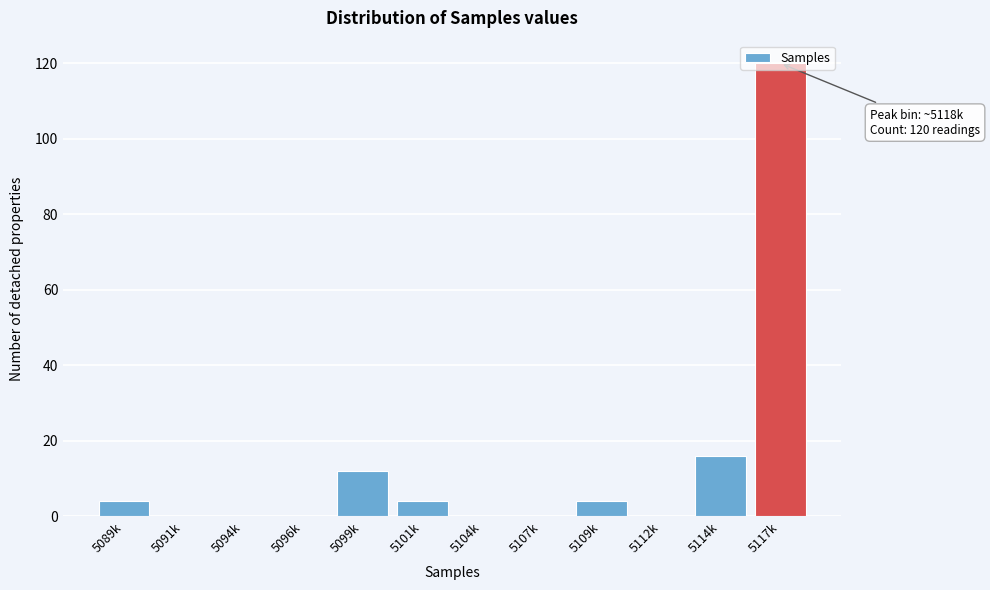

What is the ratio of the value at 5089k to the value at 5099k?

0.3